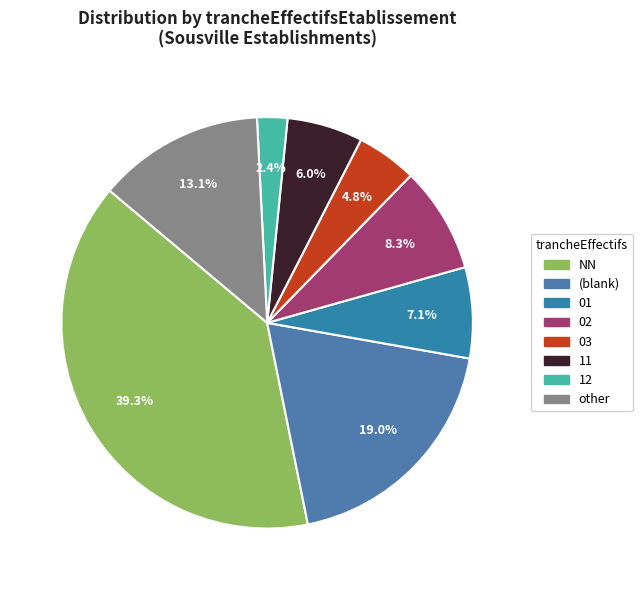

Count the number of slices in the pie.

8